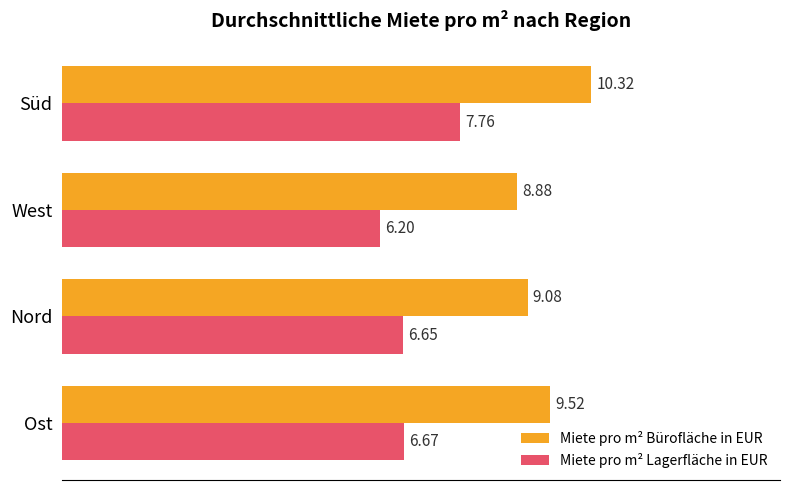

List the series in order of their overall mean, highest first.

Miete pro m² Bürofläche in EUR, Miete pro m² Lagerfläche in EUR